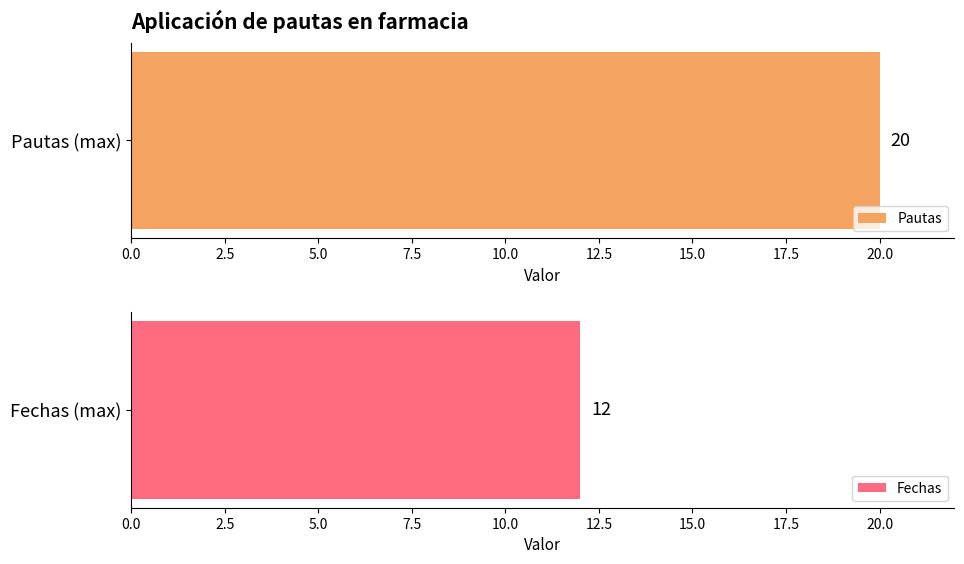

Which series has the largest range (max minus min)?

Pautas